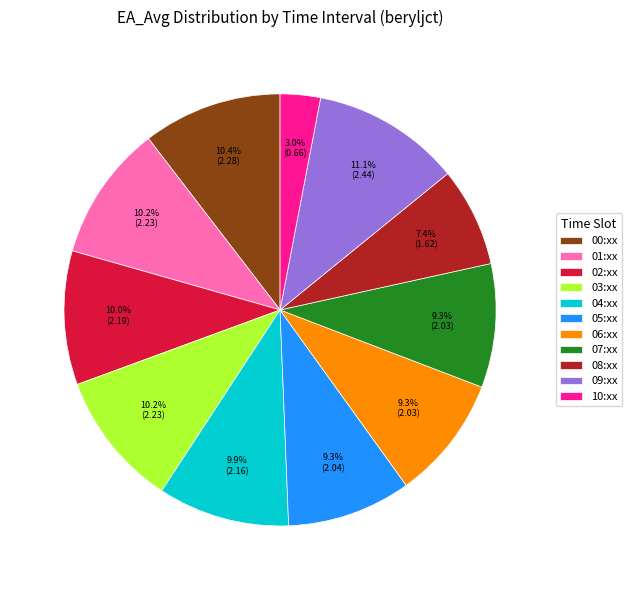

Which slice is the largest?

09:xx